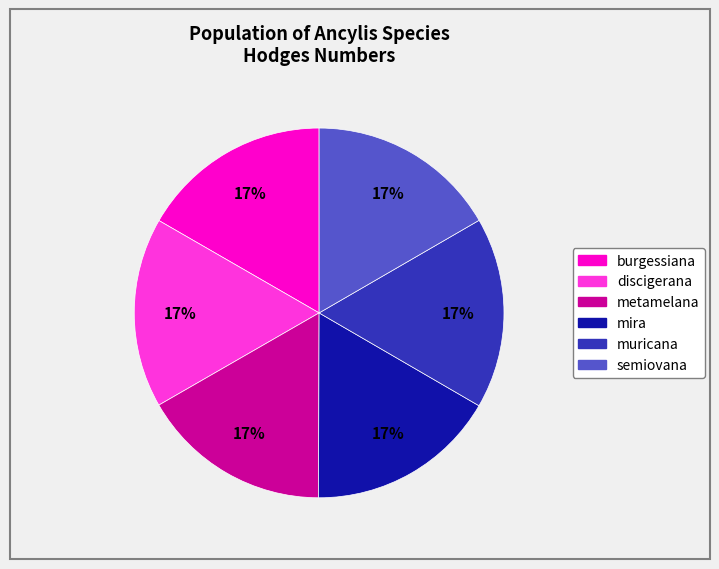

How many slices are in this pie chart?

6